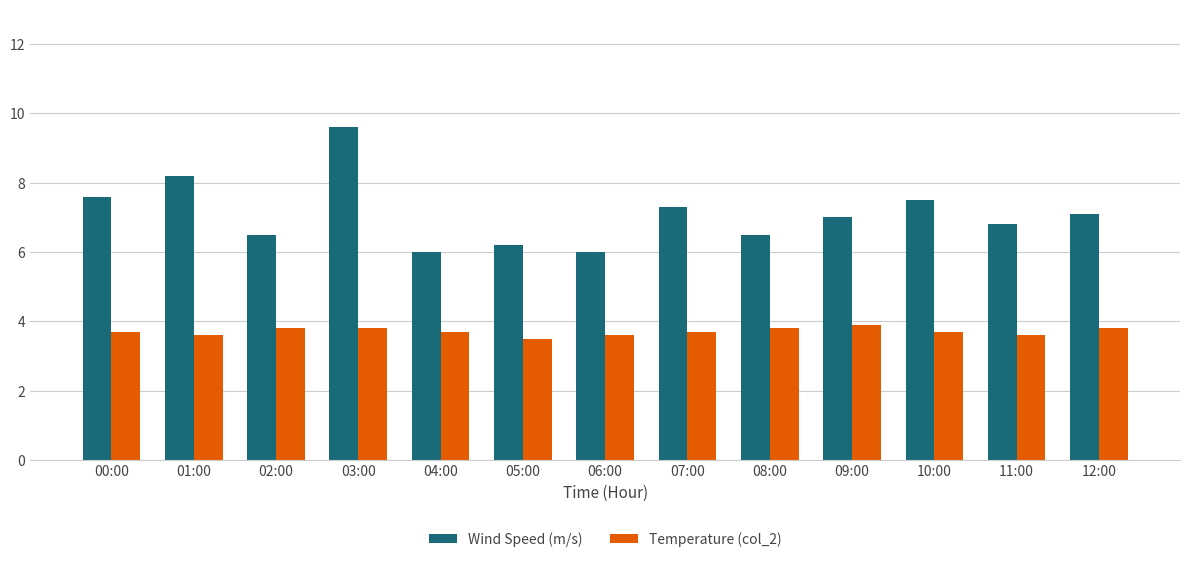

How many bars are there in total?

26